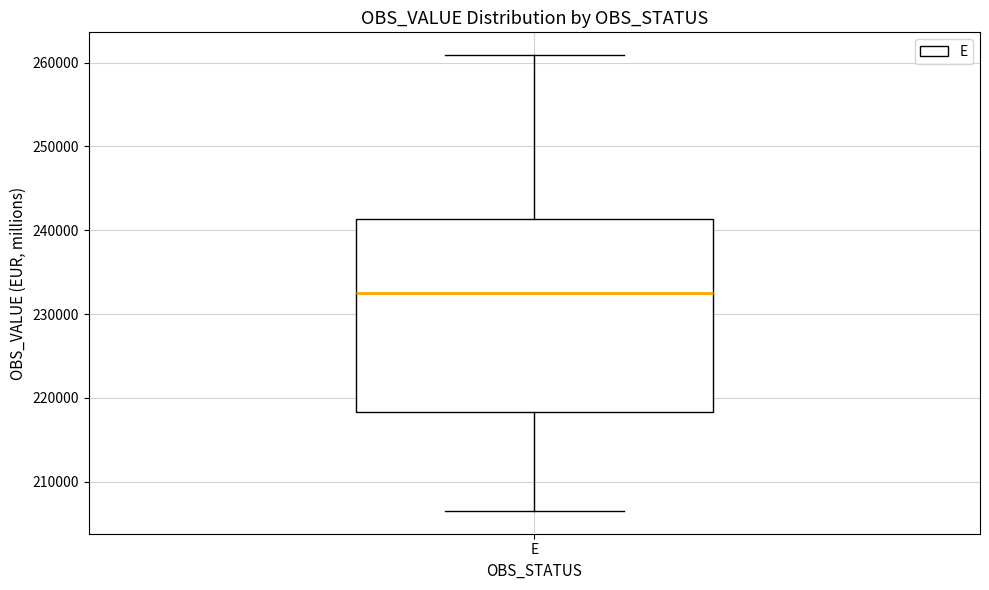

Transcribe this box plot: give where the median line is, the range the box spans, and where the two whiskers end, as read against the y-axis. The values are not printed on the chart, so give them approximately, as read against the axis.

median 232000, box 218000 to 241000, whiskers 207000 to 261000